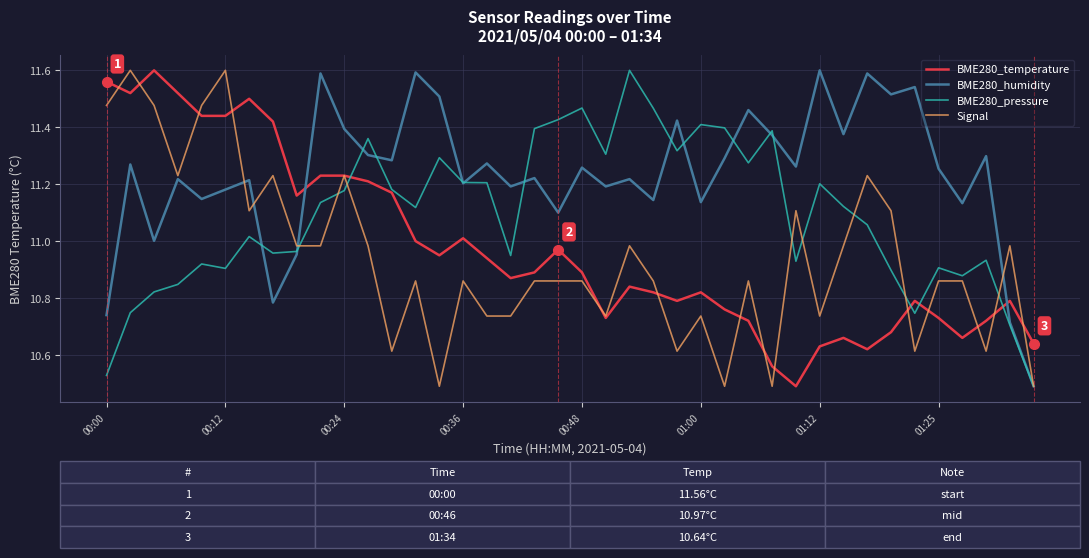

Which series has the largest total across all categories?

BME280_humidity